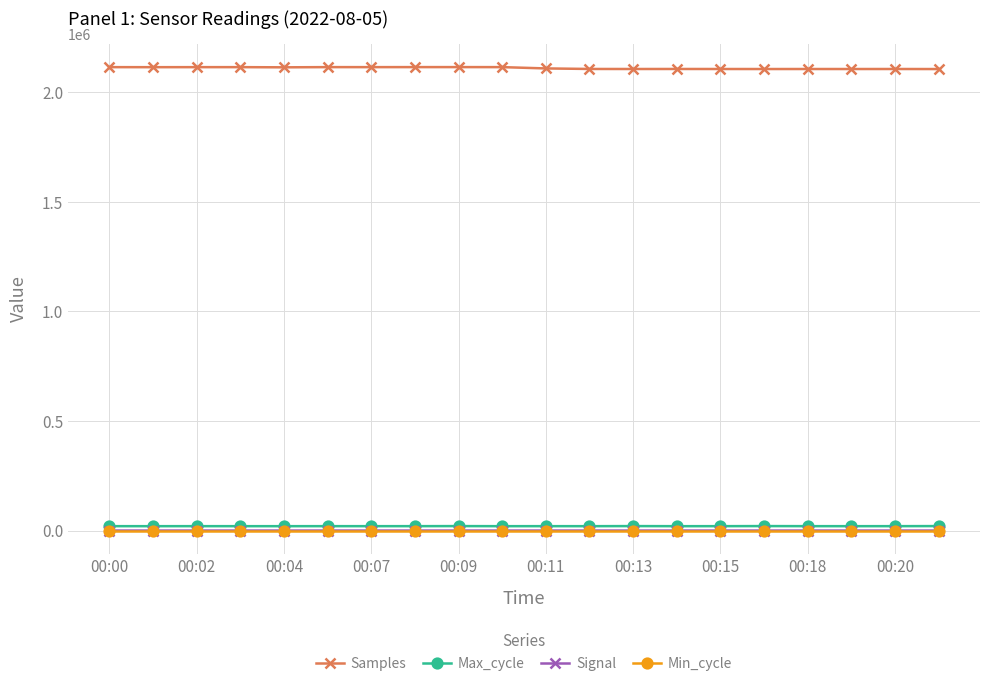

What is the difference between the second highest and minimum values in the Samples series?

8857